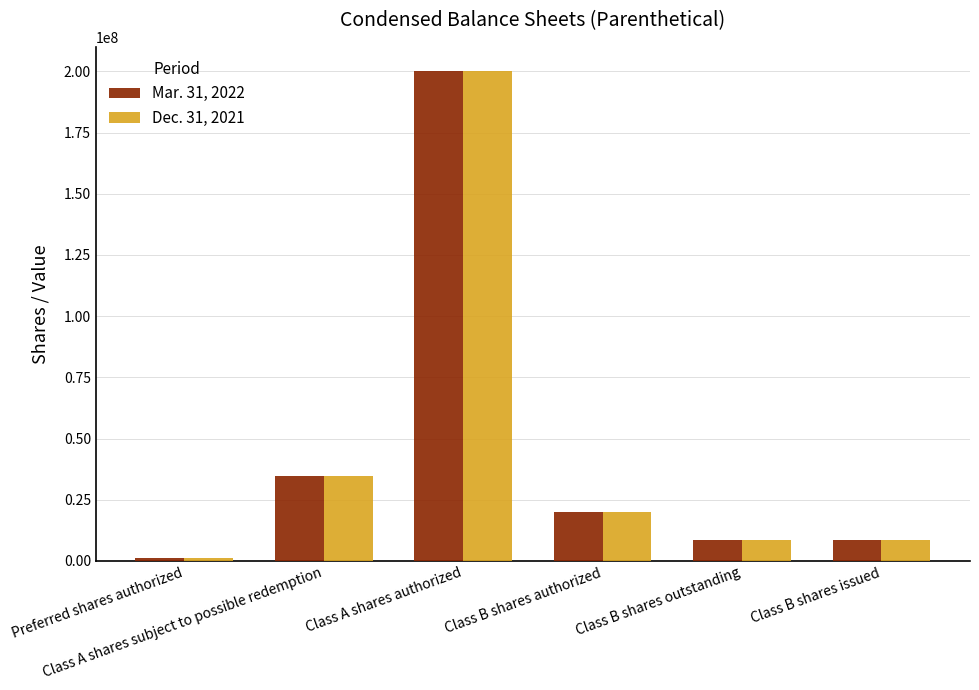

Reading left to right, list all the values displayed in this chart.

Mar. 31, 2022: Preferred shares authorized=1000000	Class A shares subject to possible redemption=34500000	Class A shares authorized=200000000	Class B shares authorized=20000000	Class B shares outstanding=8625000	Class B shares issued=8625000
Dec. 31, 2021: Preferred shares authorized=1000000	Class A shares subject to possible redemption=34500000	Class A shares authorized=200000000	Class B shares authorized=20000000	Class B shares outstanding=8625000	Class B shares issued=8625000